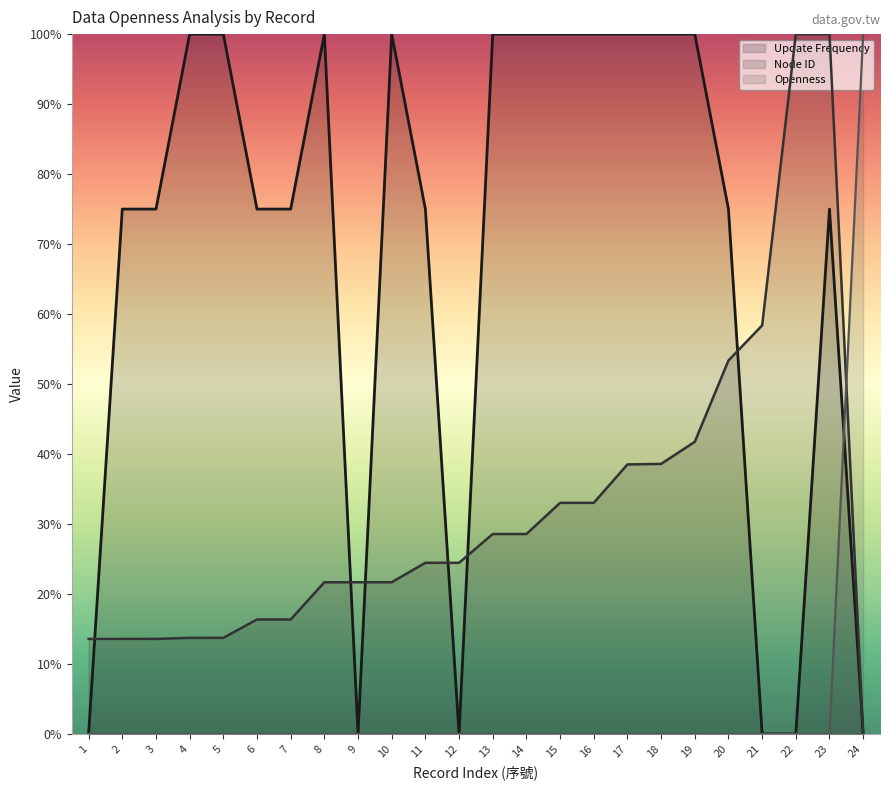

What are all the series names shown in the legend?

Update Frequency, Node ID, Openness